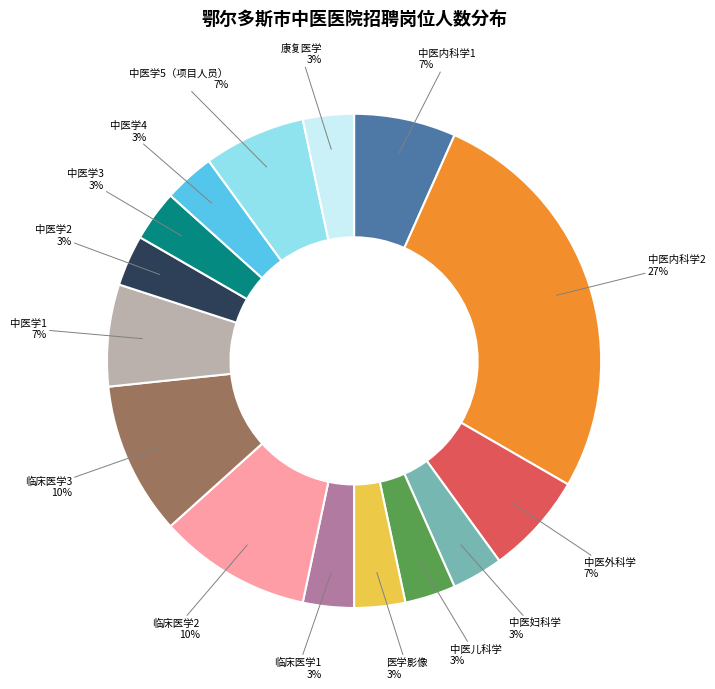

What percentage is the 康复医学 slice, to the nearest percent?

3%